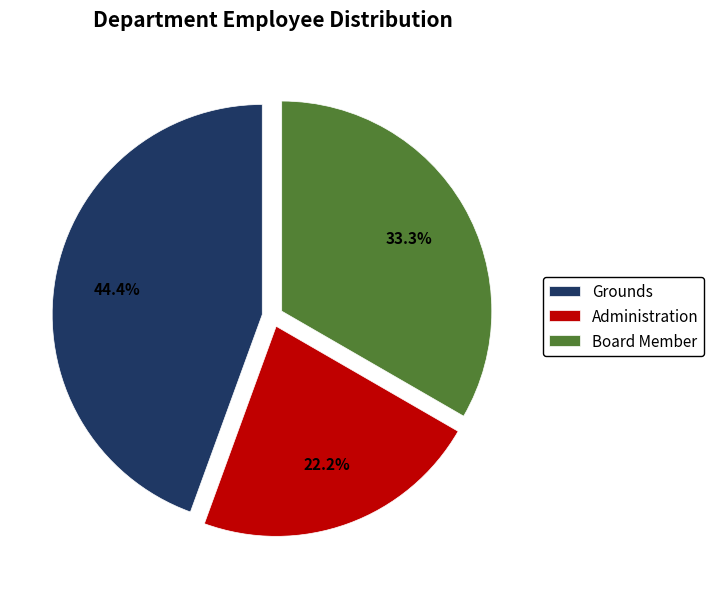

Does any single category account for the majority?

No